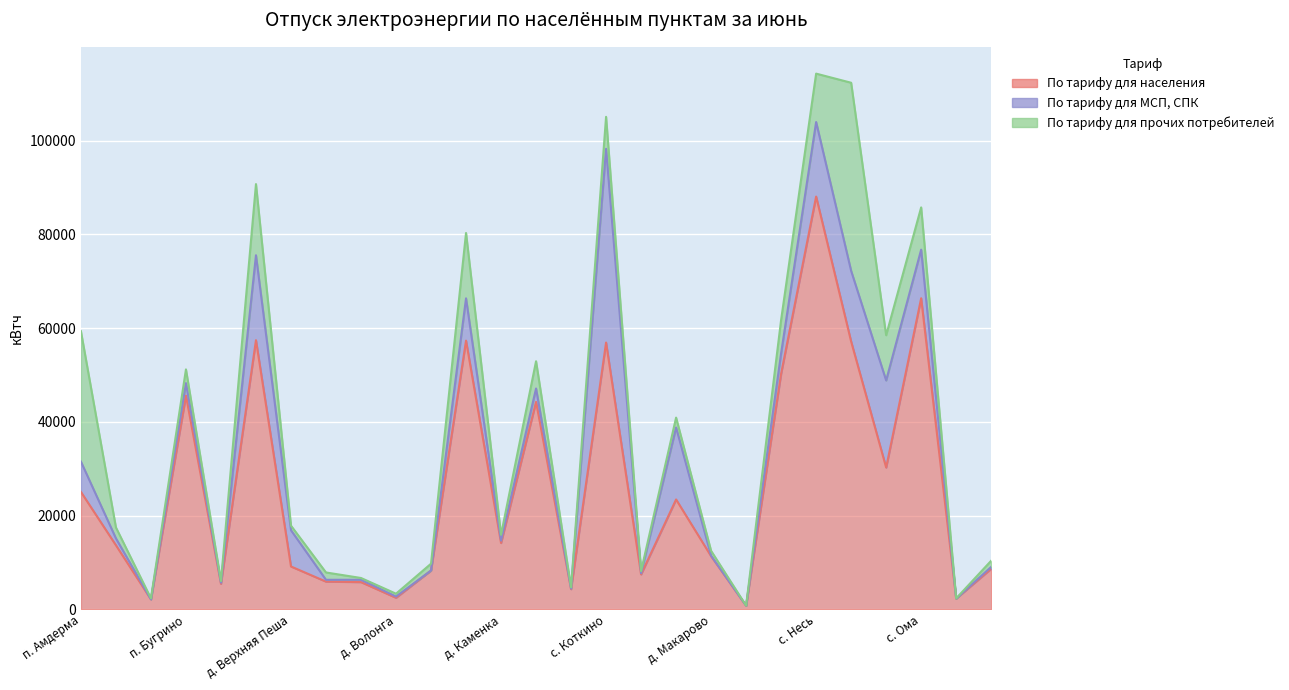

Which series ends up on top after the final intersection of По тарифу для населения and По тарифу для прочих потребителей?

По тарифу для населения